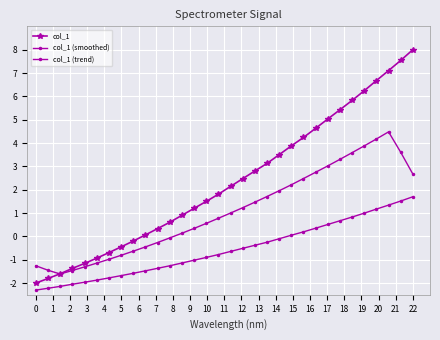

What is the minimum value shown in the chart?

-2.3